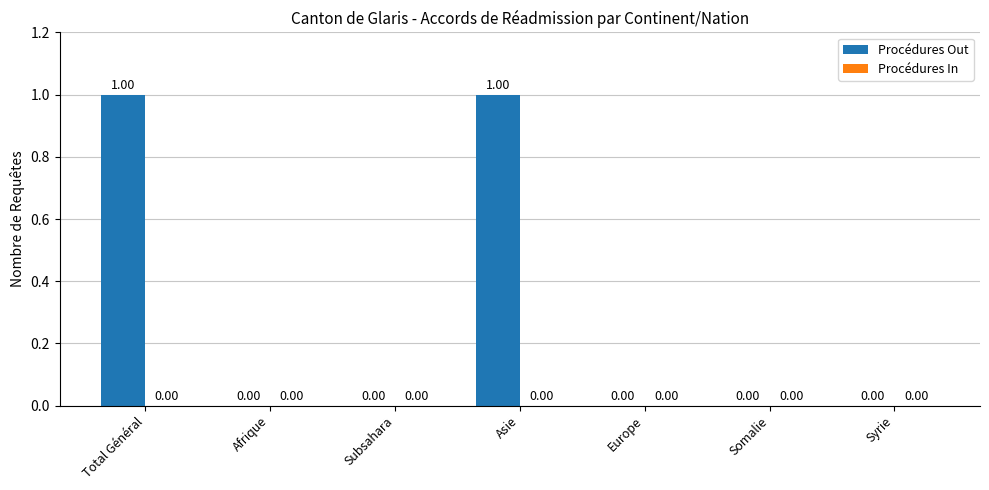

Between Total Général and Somalie, which is larger?

Total Général